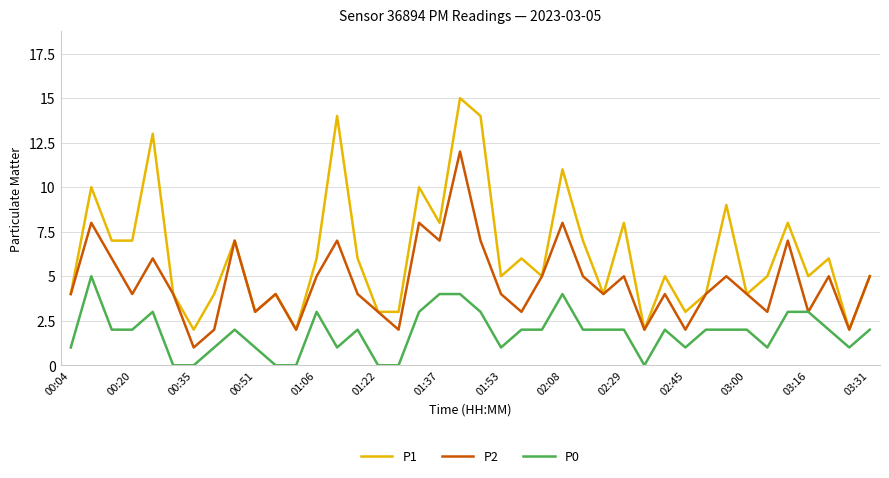

What is the greatest value displayed?

15